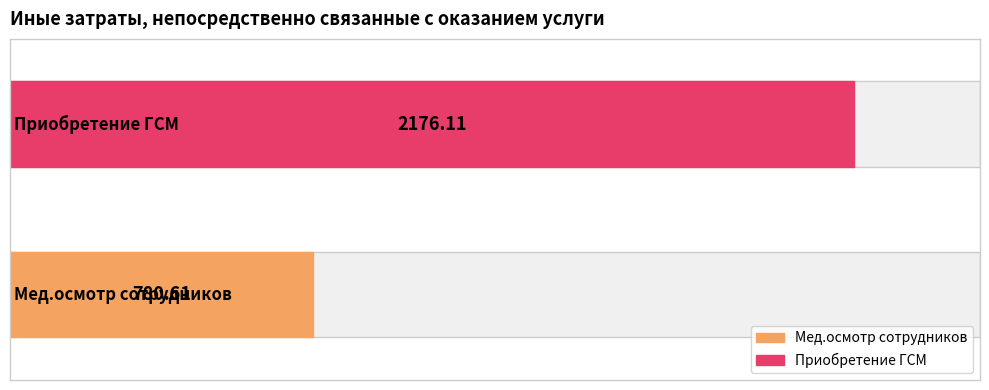

Reading right to left, list all the values displayed in this chart.

Приобретение ГСМ=2176.1	Мед.осмотр сотрудников=780.6